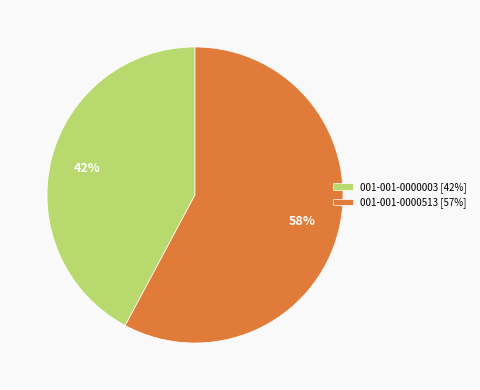

How many segments does this pie chart have?

2